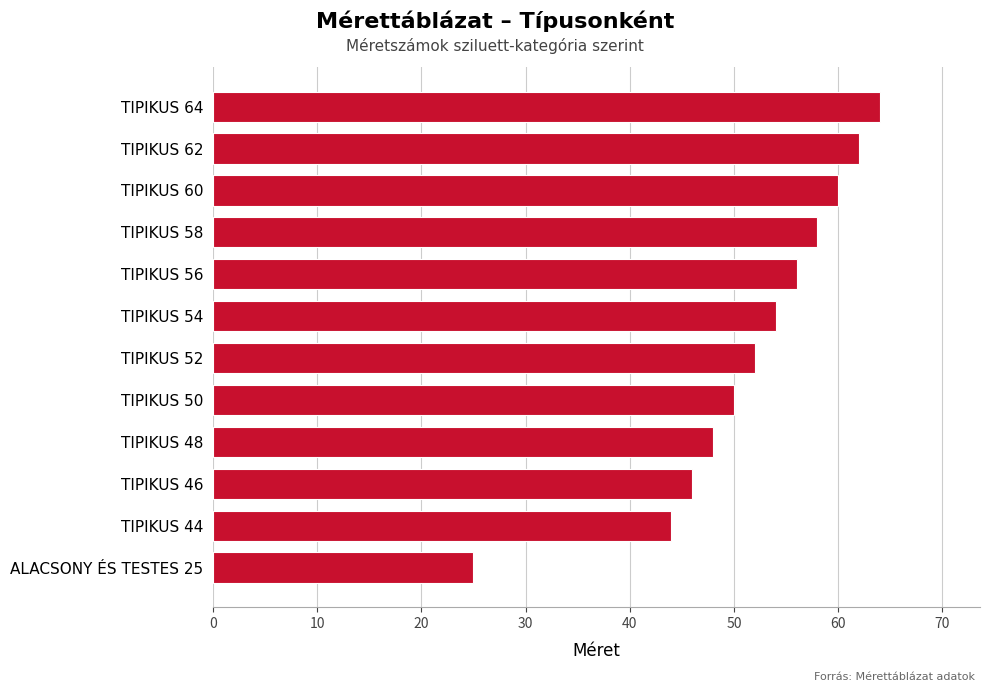

What is the change in value from TIPIKUS 46 to TIPIKUS 56?

+10